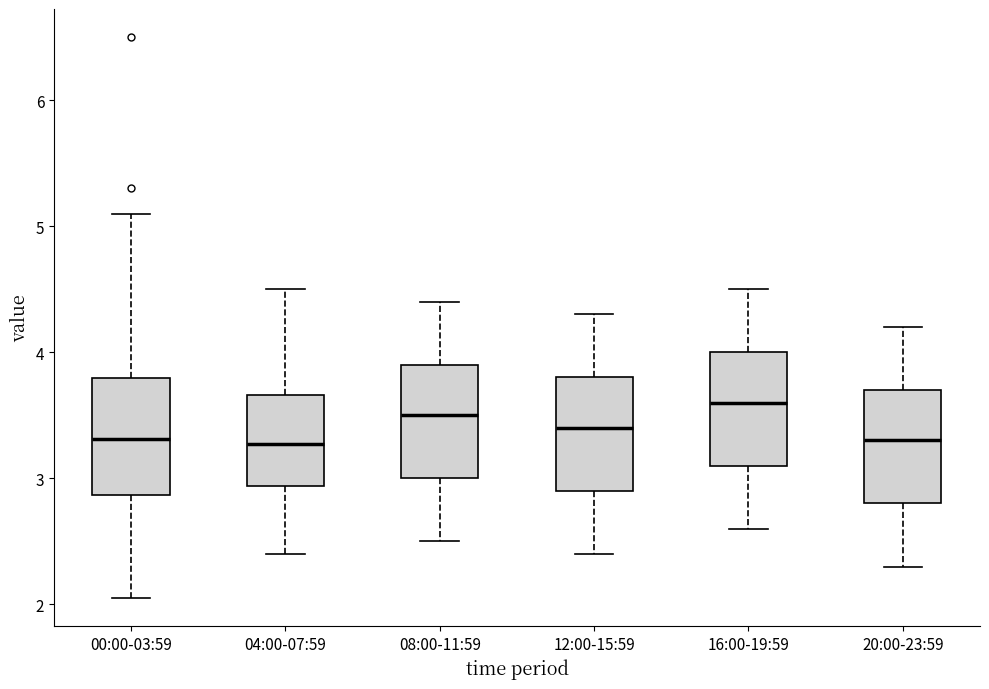

Reading left to right, read every box against the y-axis: the position of its median line, the range the box covers, and the ends of its whiskers. The values are not printed on the chart, so give them approximately, as read against the axis.

00:00-03:59: median 3.3, box 2.9 to 3.8, whiskers 2.1 to 5.1
04:00-07:59: median 3.3, box 2.9 to 3.7, whiskers 2.4 to 4.5
08:00-11:59: median 3.5, box 3.0 to 3.9, whiskers 2.5 to 4.4
12:00-15:59: median 3.4, box 2.9 to 3.8, whiskers 2.4 to 4.3
16:00-19:59: median 3.6, box 3.1 to 4.0, whiskers 2.6 to 4.5
20:00-23:59: median 3.3, box 2.8 to 3.7, whiskers 2.3 to 4.2